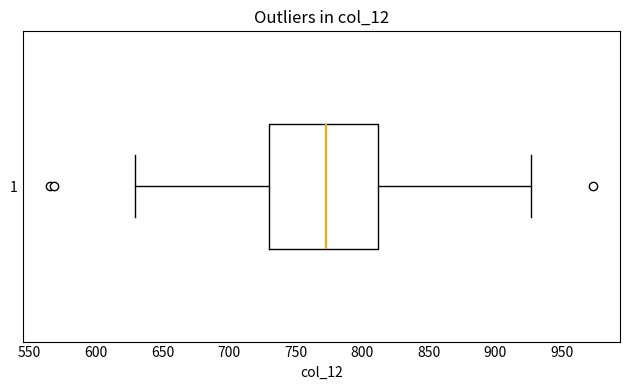

Where does the left whisker of the box at y = 1 end on the x-axis? The values are not printed on the chart, so give them approximately, as read against the axis.

630